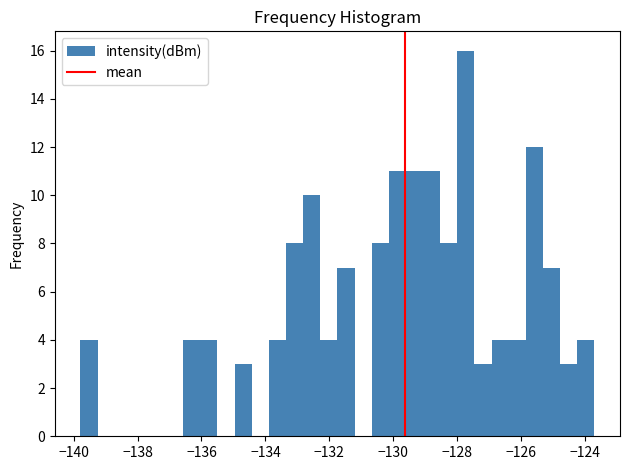

Read against the x-axis, roughly where is the centre of the tallest bar?

-127.8